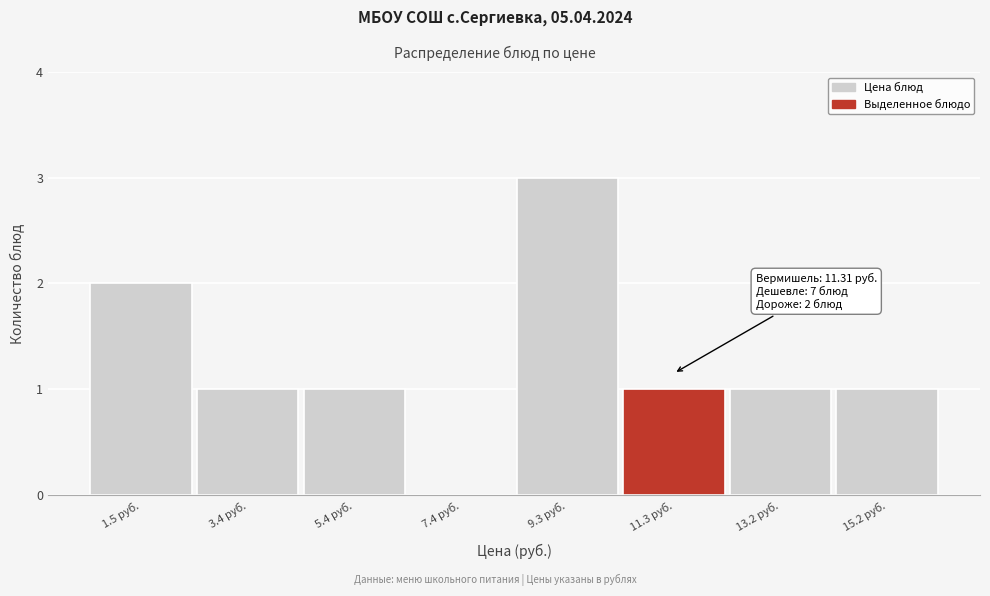

Reading left to right, extract all data points from this chart.

1.5 руб.=2	3.4 руб.=1	5.4 руб.=1	7.4 руб.=0	9.3 руб.=3	11.3 руб.=1	13.2 руб.=1	15.2 руб.=1